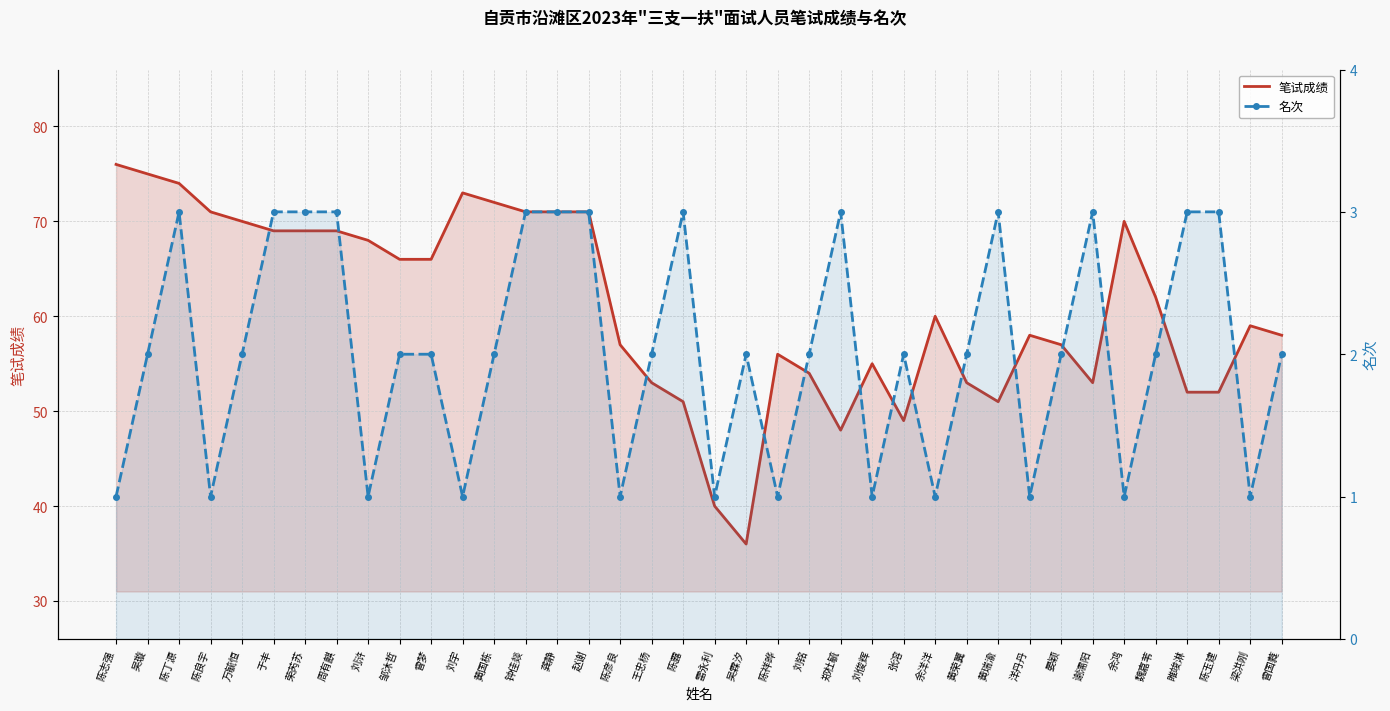

True or false: 笔试成绩 and 名次 intersect in this chart.

False